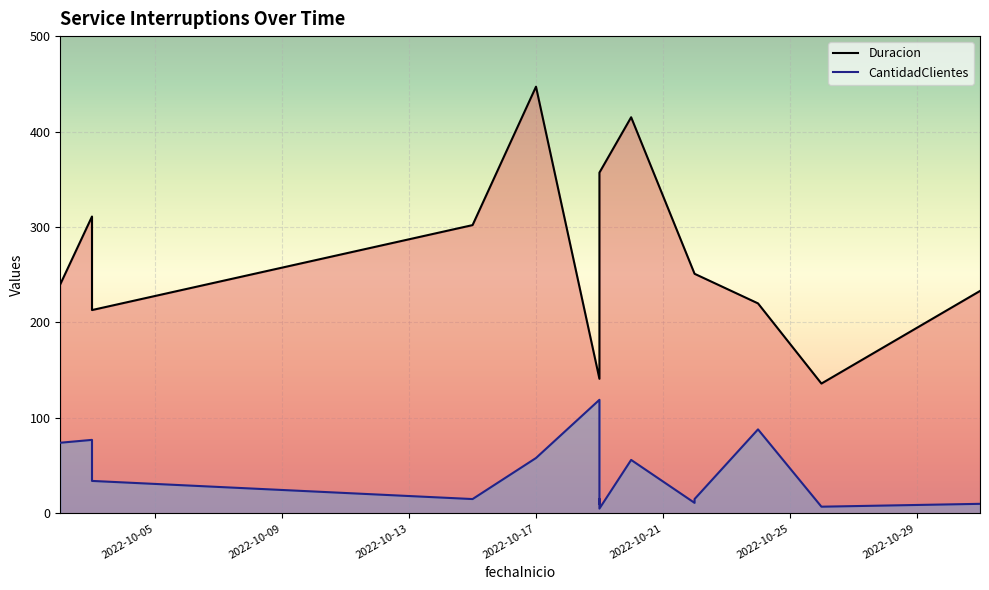

True or false: CantidadClientes and Duracion cross at least once.

False